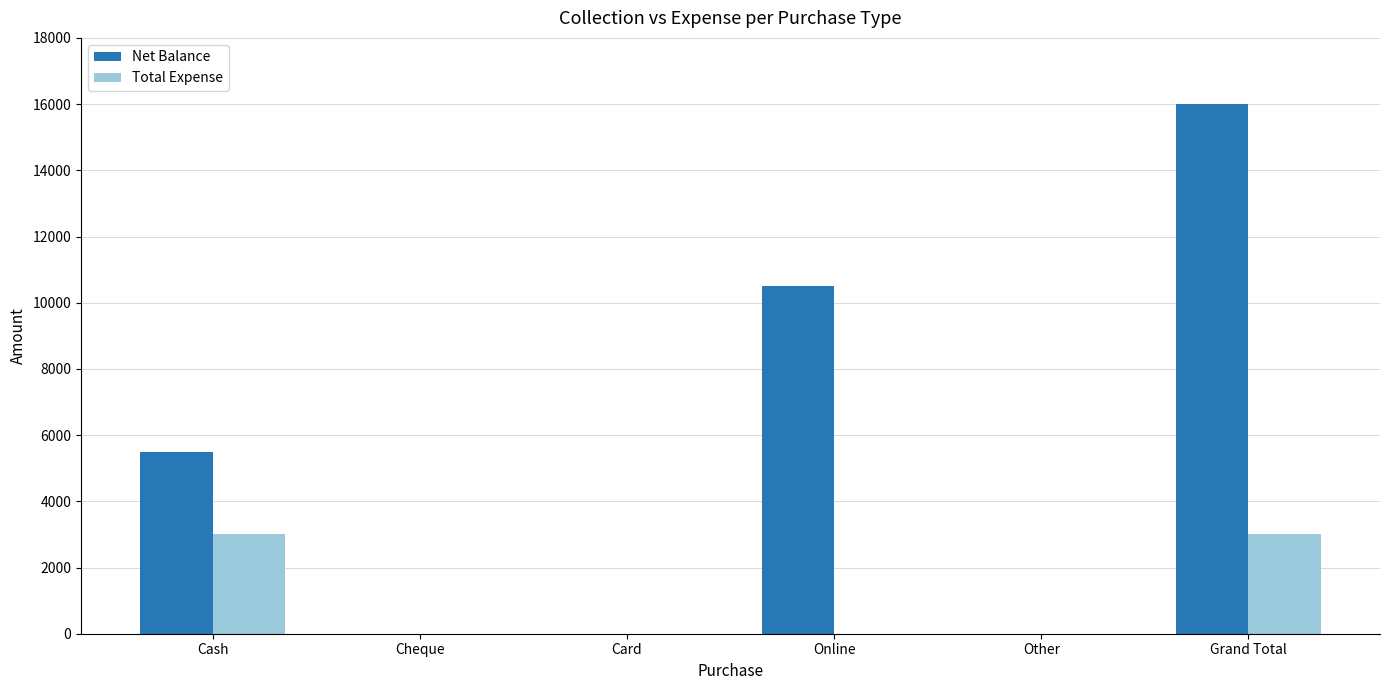

At which category is the sum across all series the highest?

Grand Total